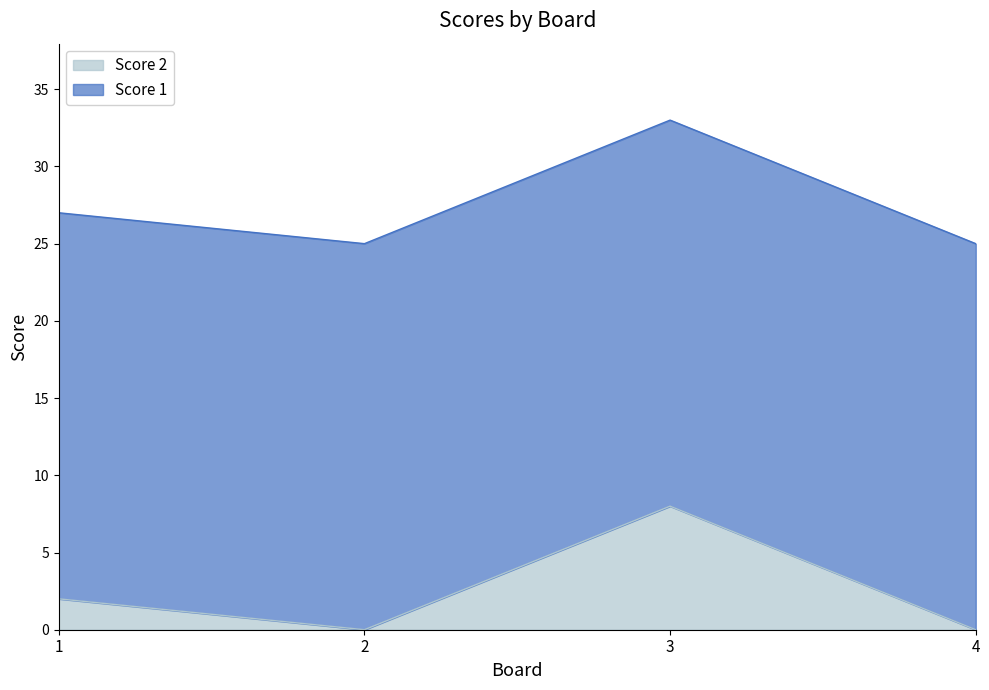

Which has a higher value, 1 or 3?

3